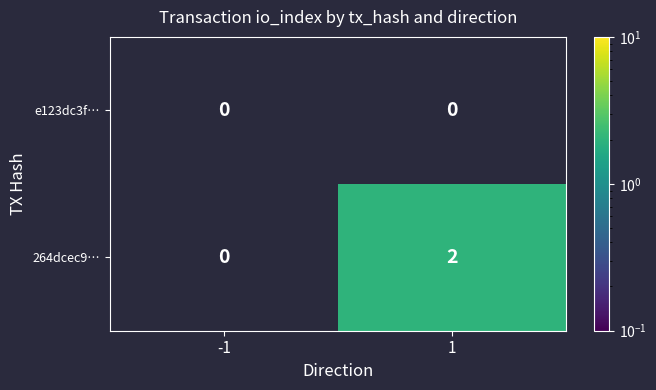

Reading left to right, extract all data points from this chart.

e123dc3f…: -1=0	1=0
264dcec9…: -1=0	1=2